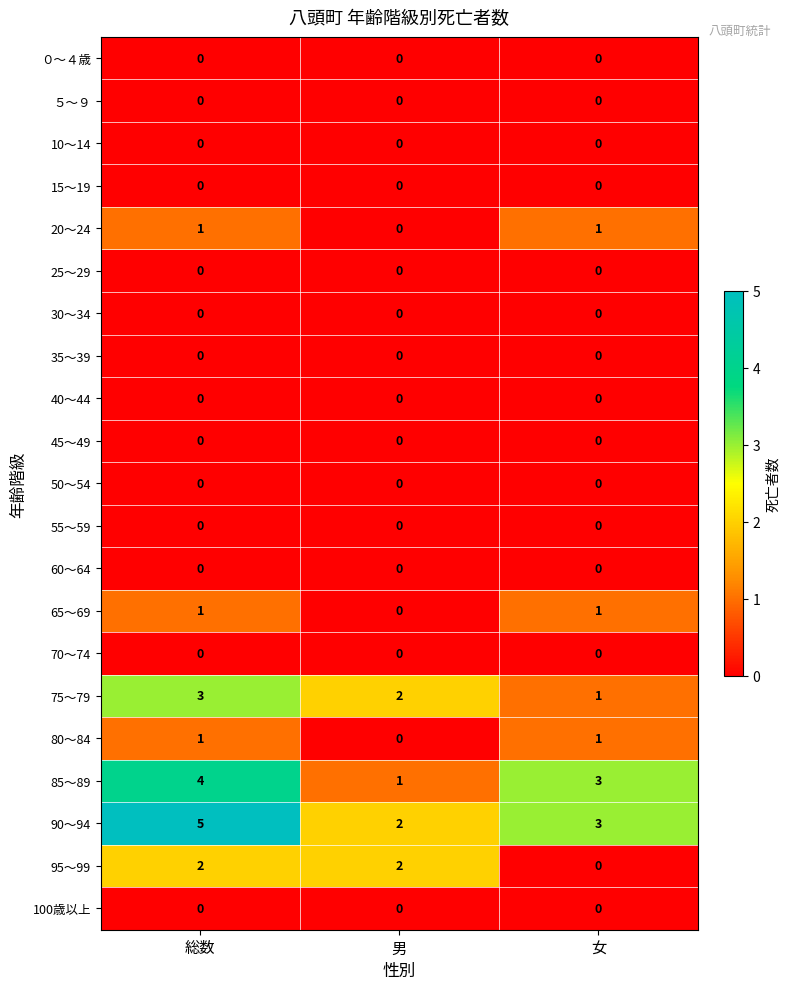

The value of 60～64 at 男 is 0. True or false?

True